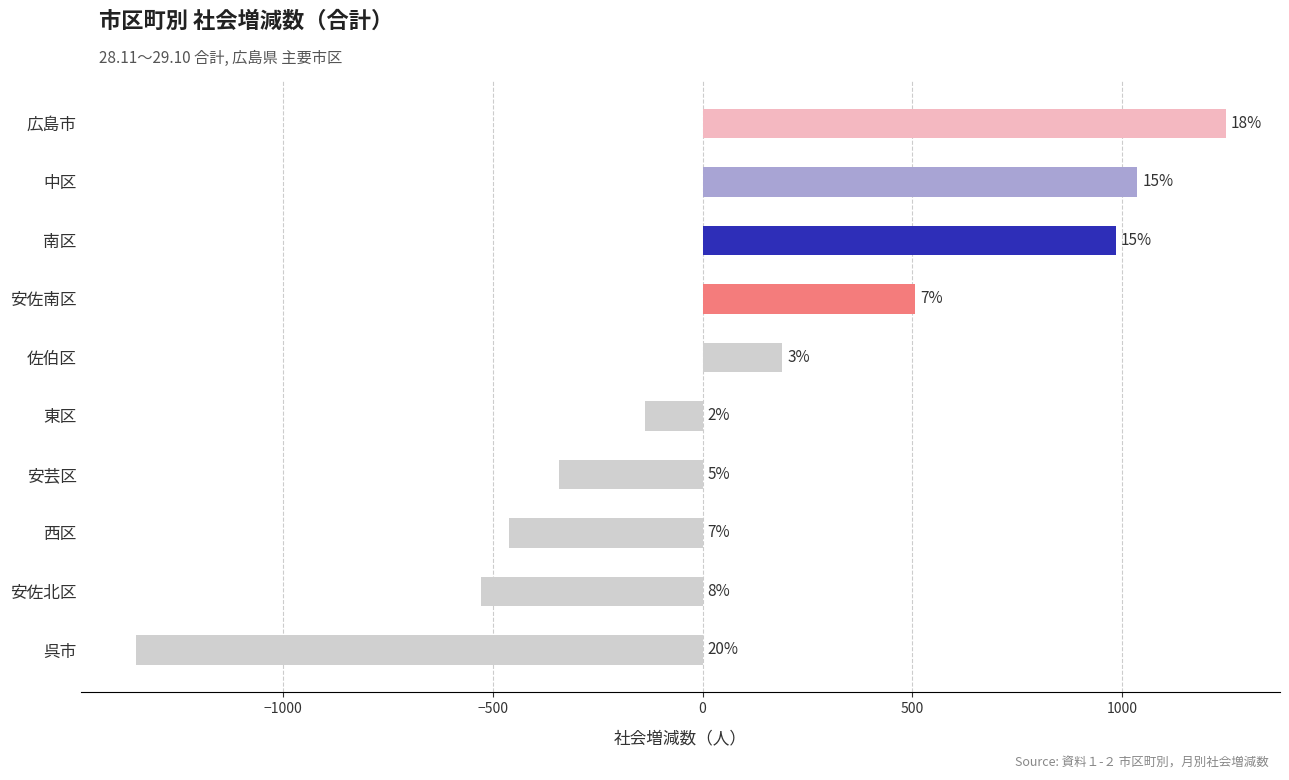

Are the bars horizontal?

Yes